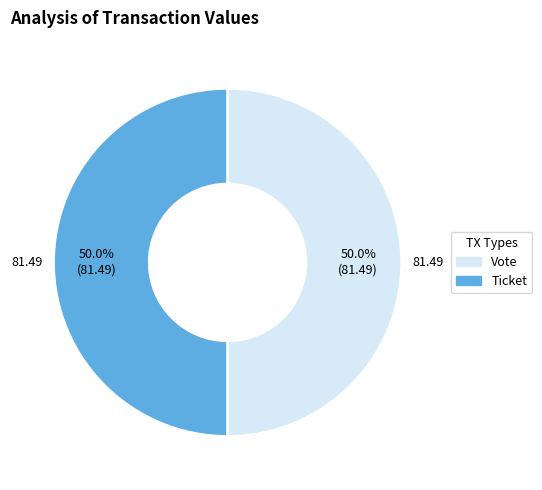

How many segments does this pie chart have?

2